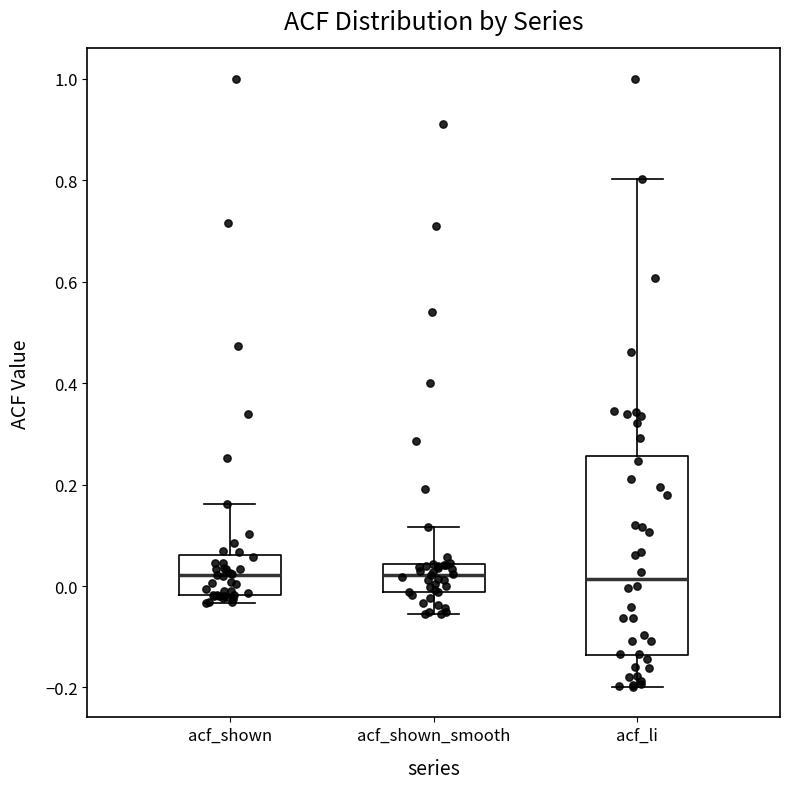

Reading left to right, transcribe this box plot: for each box, give where its median line is, the range the box spans, and where its two whiskers end, as read against the y-axis. The values are not printed on the chart, so give them approximately, as read against the axis.

acf_shown: median 0.02, box -0.02 to 0.06, whiskers -0.04 to 0.16
acf_shown_smooth: median 0.02, box -0.02 to 0.04, whiskers -0.06 to 0.12
acf_li: median 0.02, box -0.14 to 0.26, whiskers -0.20 to 0.80